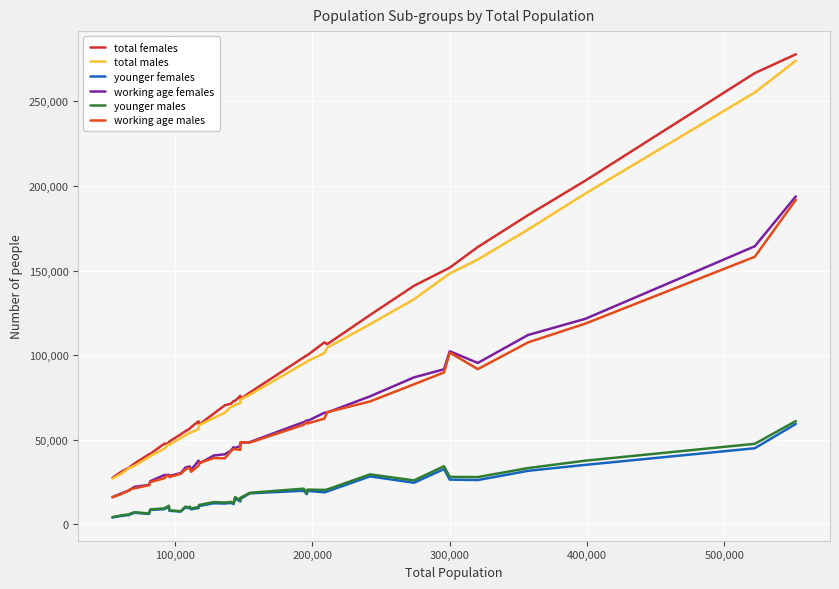

Does the chart display data point markers on the line(s)?

No